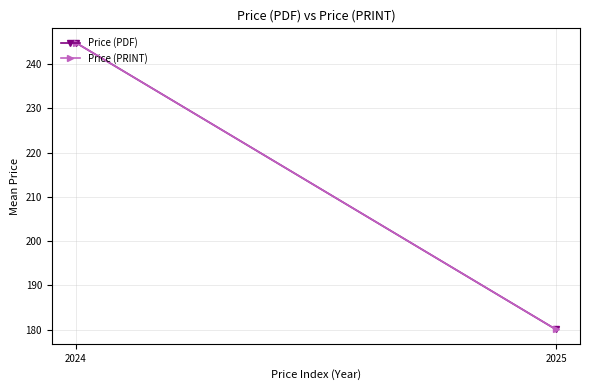

Between 2025 and 2024, which is larger?

2024